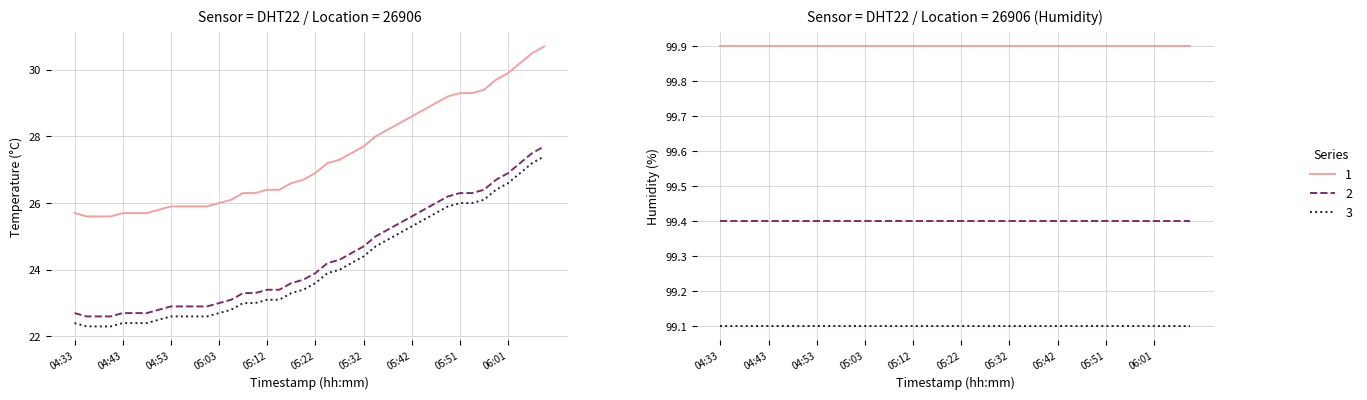

What is the smallest value displayed?

25.6